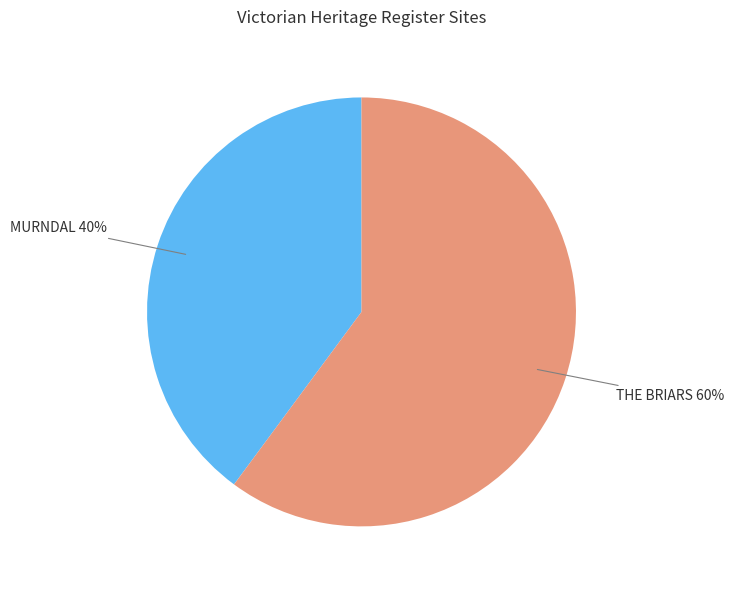

To the nearest percent, what is the difference between the MURNDAL and THE BRIARS slice percentages?

20%